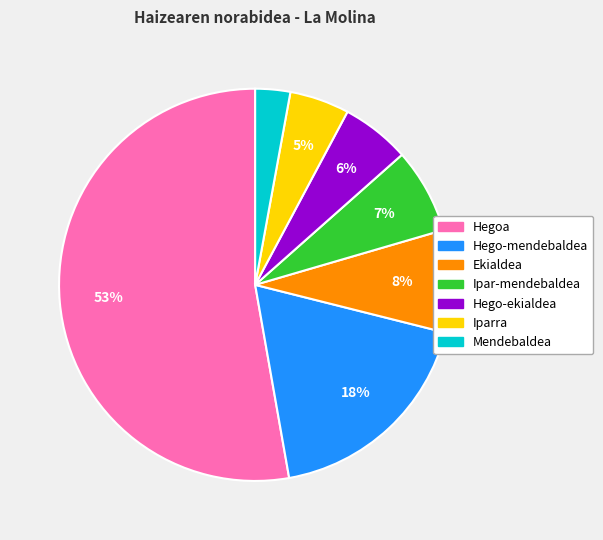

To the nearest percent, what is the difference between the Ekialdea and Ipar-mendebaldea slice percentages?

1%